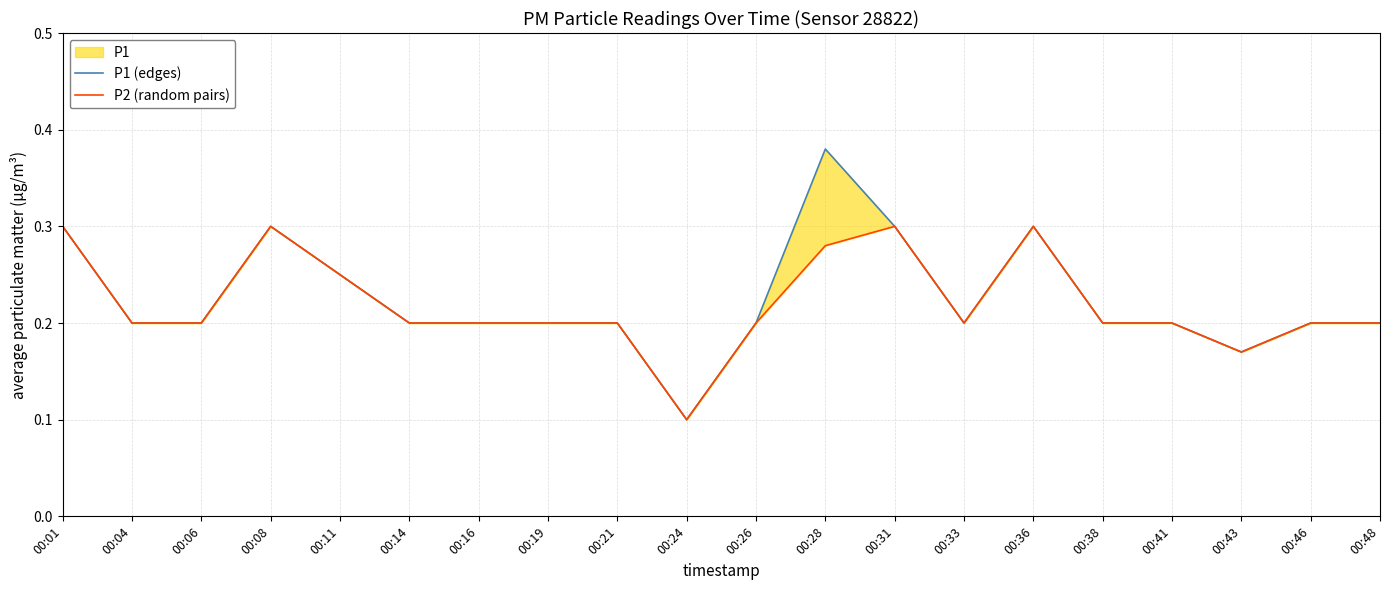

True or false: P2 (random pairs) and P1 (edges) intersect in this chart.

False